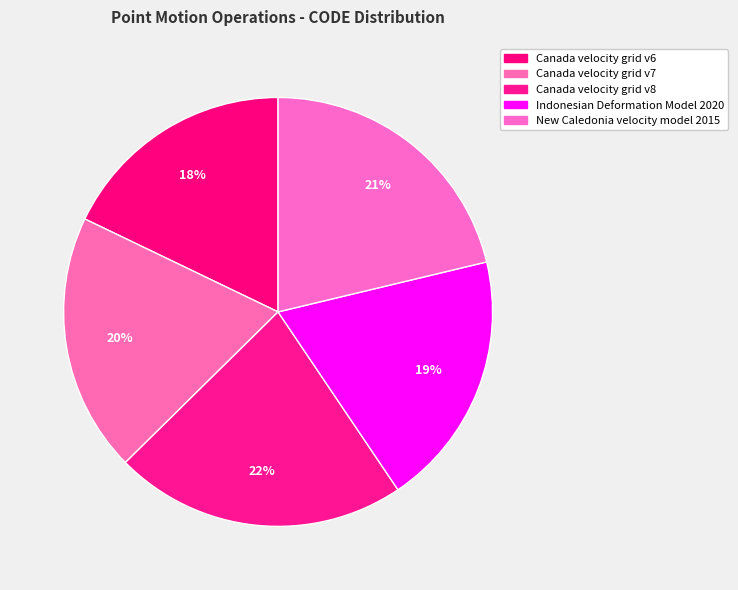

Count the number of slices in the pie.

5